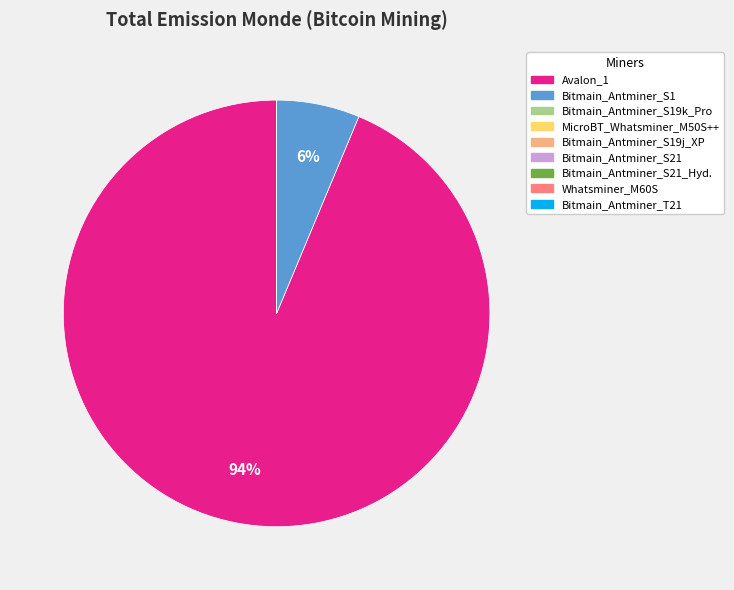

Is it true that Bitmain_Antminer_S1 is 1% of the pie?

False